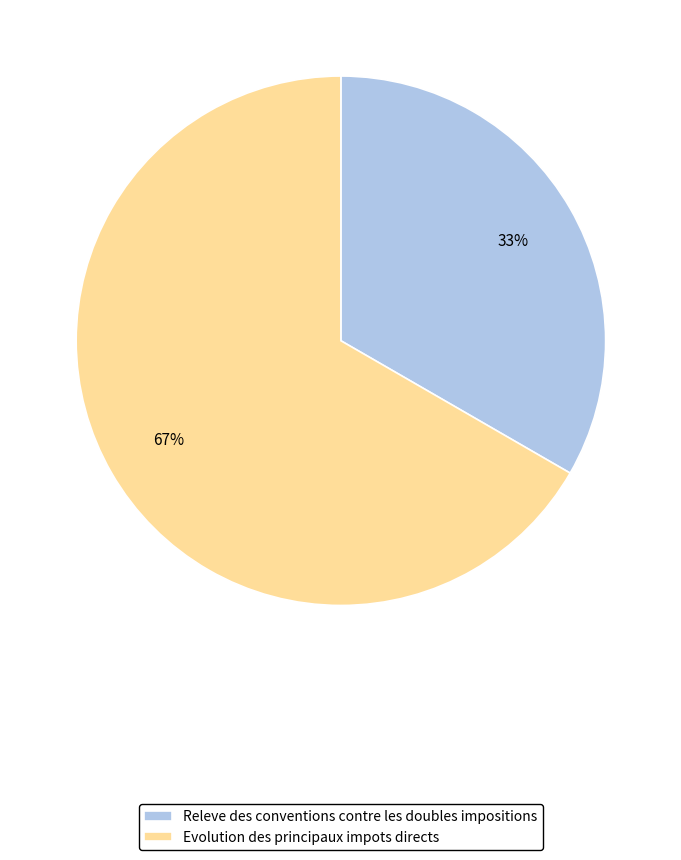

Which slice is the smallest?

Releve des conventions contre les doubles impositions